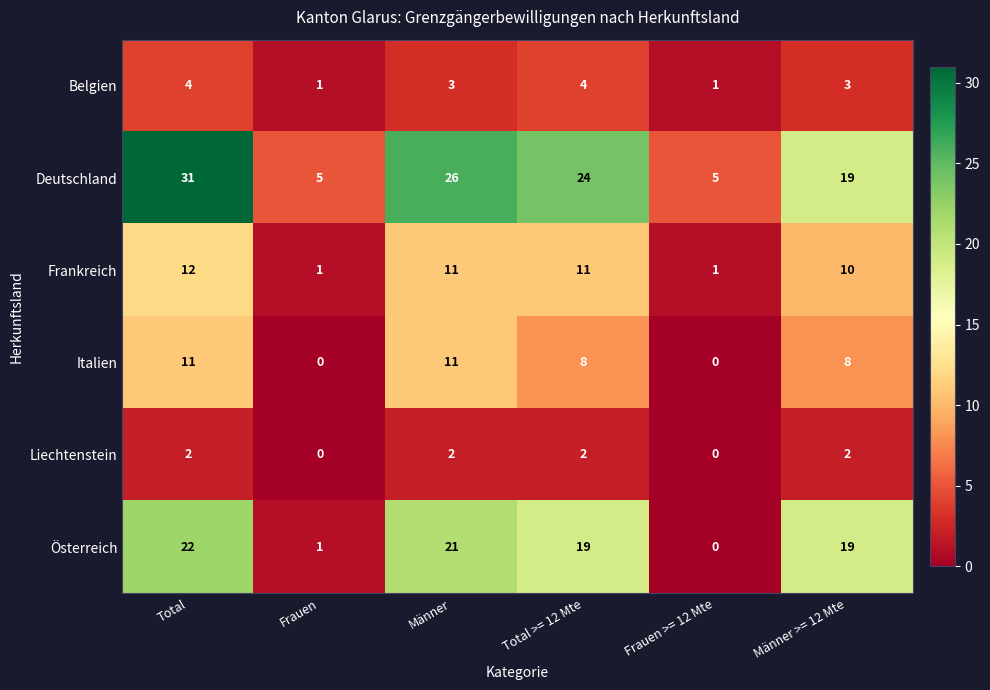

Where does the Italien series first go above 8?

Total